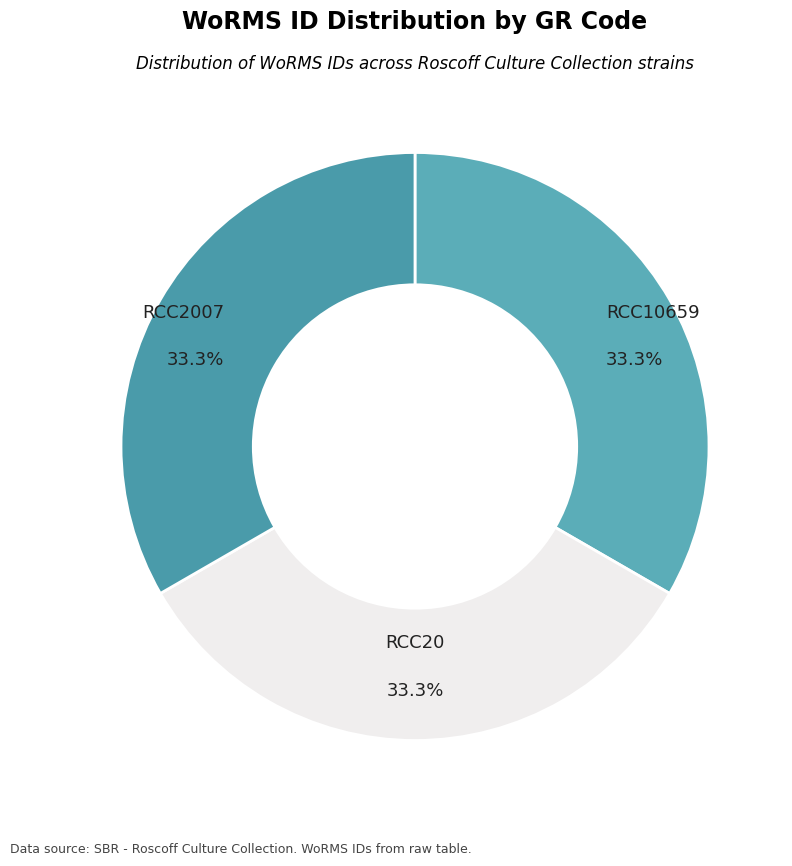

Approximately how many times larger is the value at RCC2007 compared to RCC20?

1.0